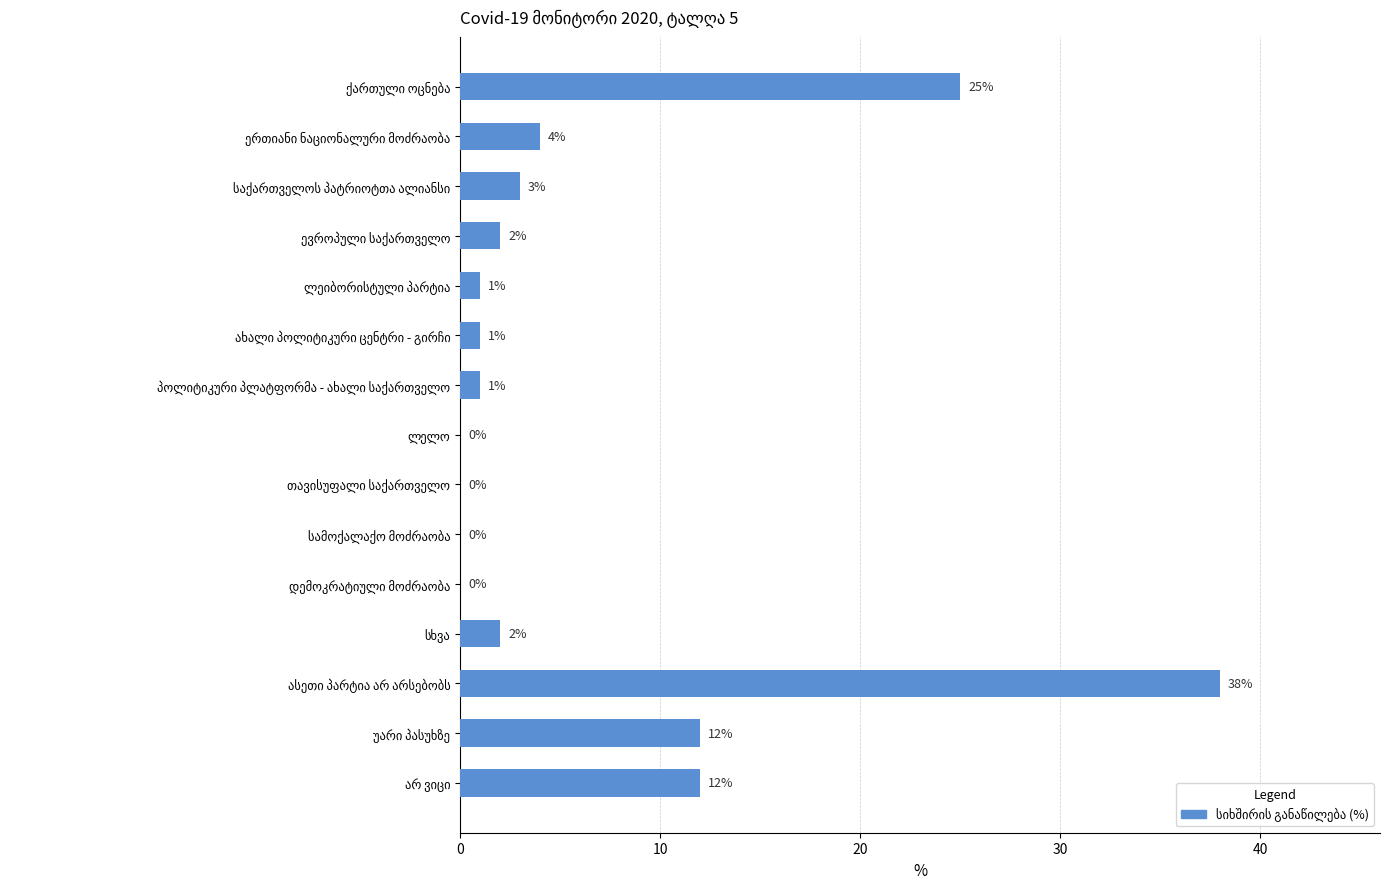

What is the sum of all values?

101